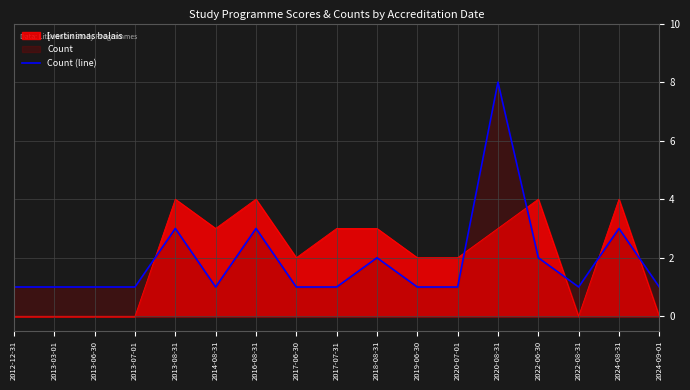

How many points are lower than both their immediate neighbors (excluding endpoints)?

2